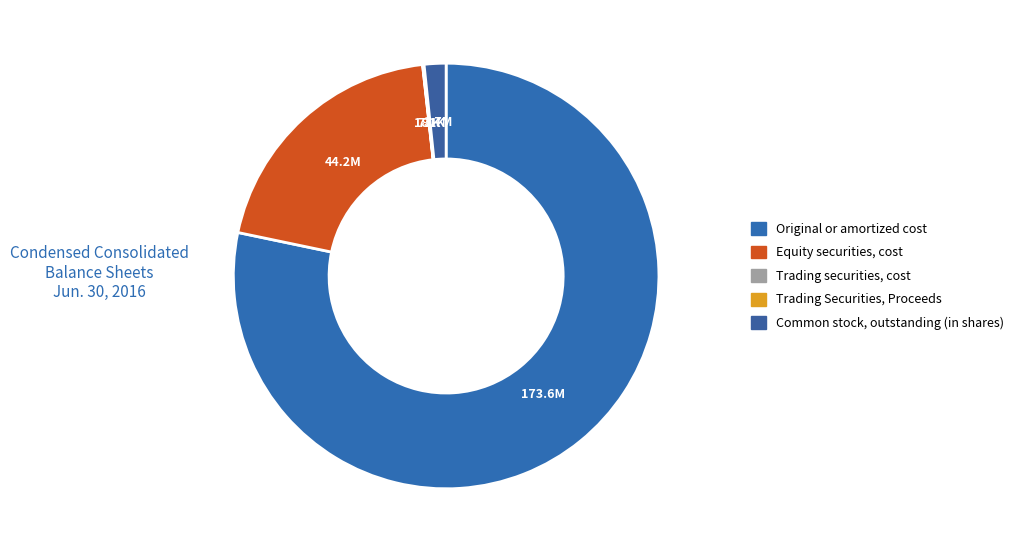

To the nearest percent, what percentage of the pie is Equity securities, cost?

20%